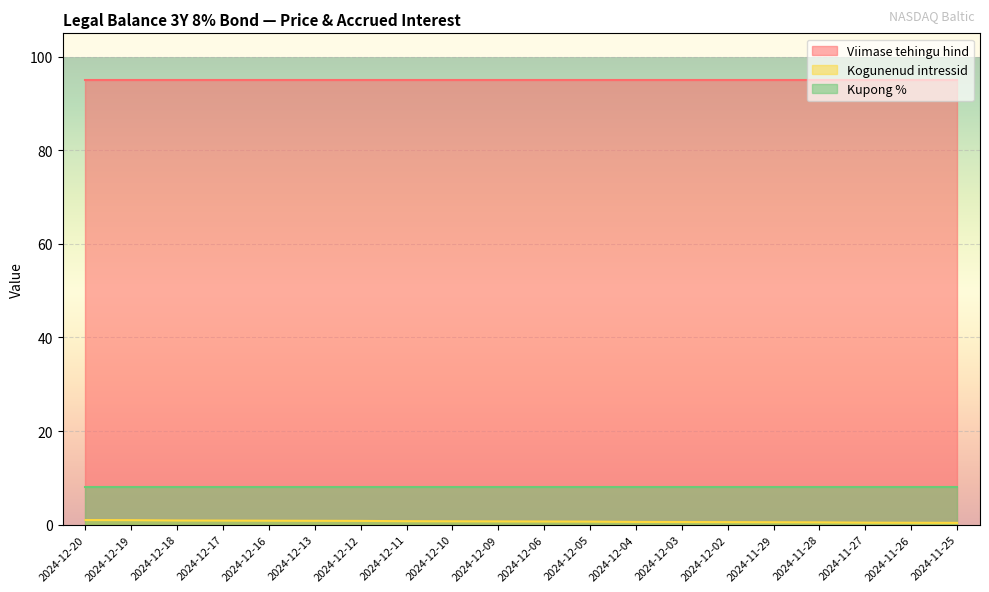

What is the sum of all Kogunenud intressid values?

13.5